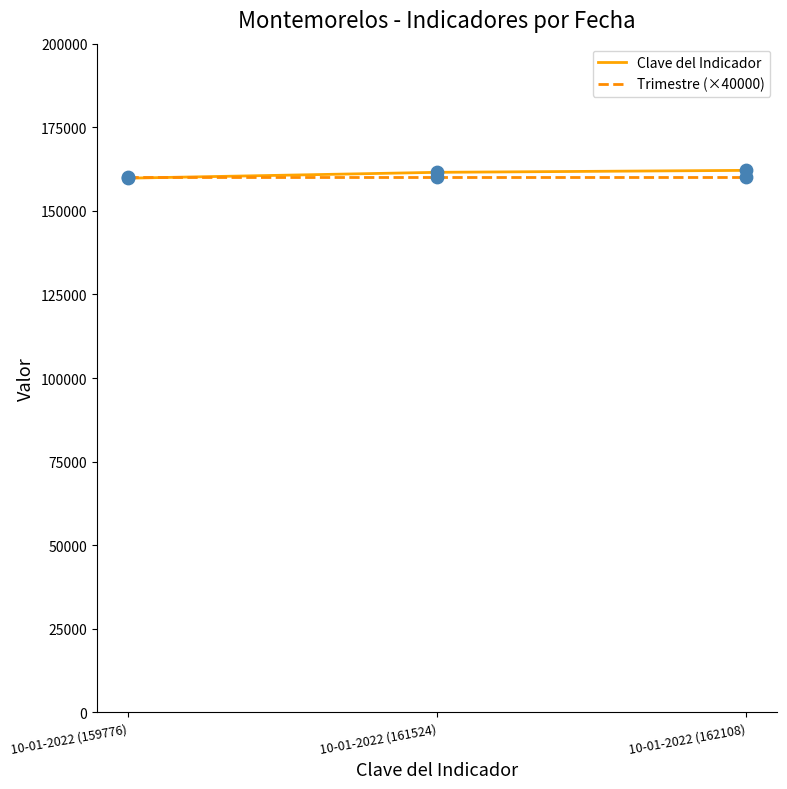

What is the maximum value for Clave del Indicador?

162108